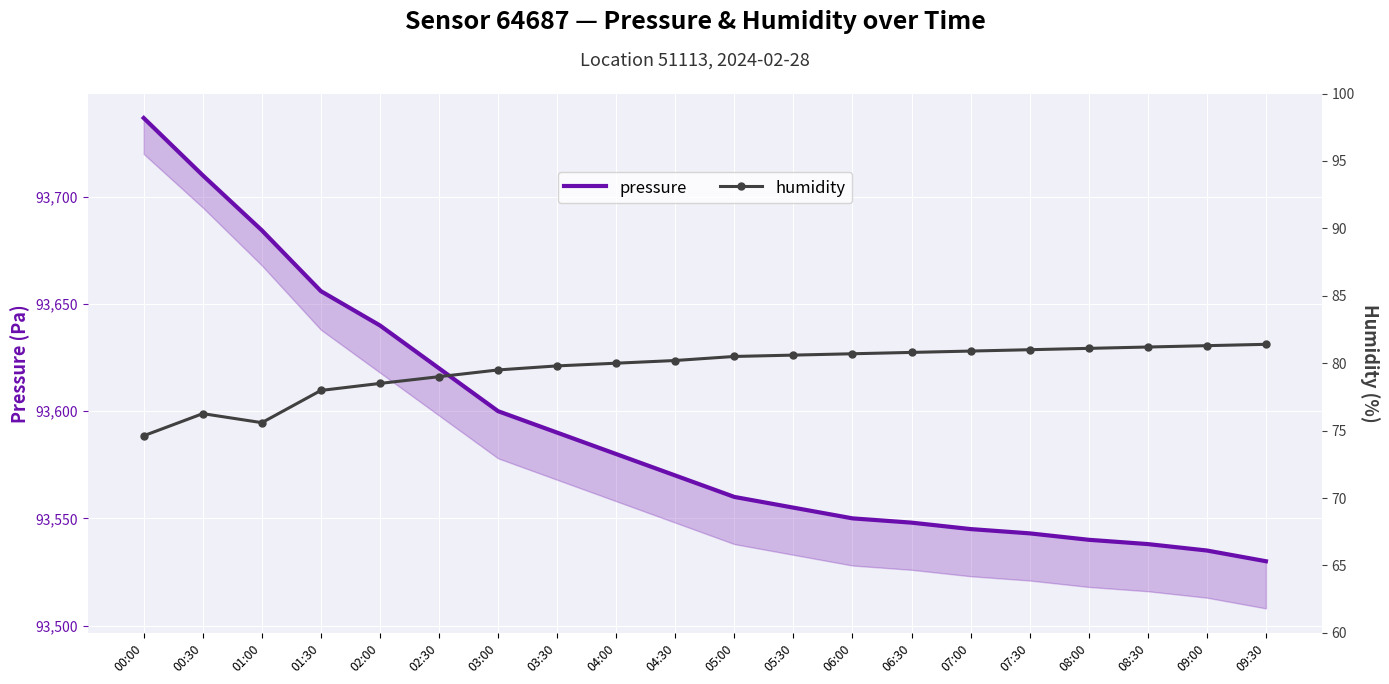

Where is humidity nearest to the value 78?

01:30